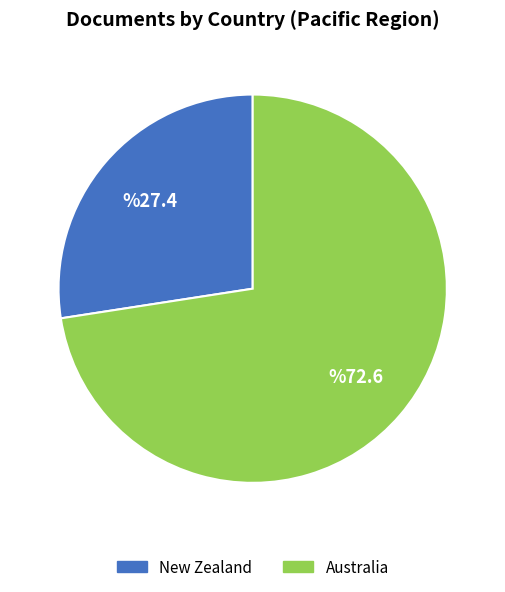

Does any single category account for the majority?

Yes